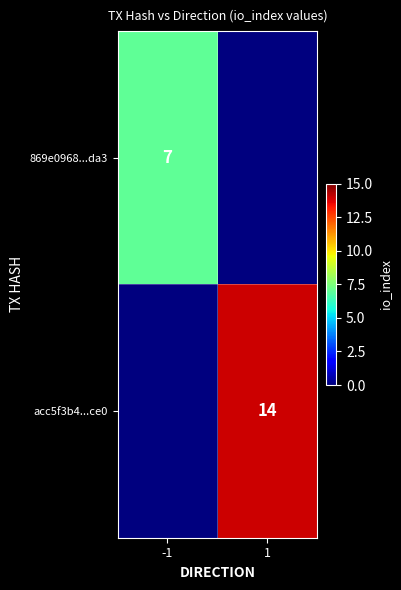

Is it true that acc5f3b4...ce0 equals 3 at 1?

False